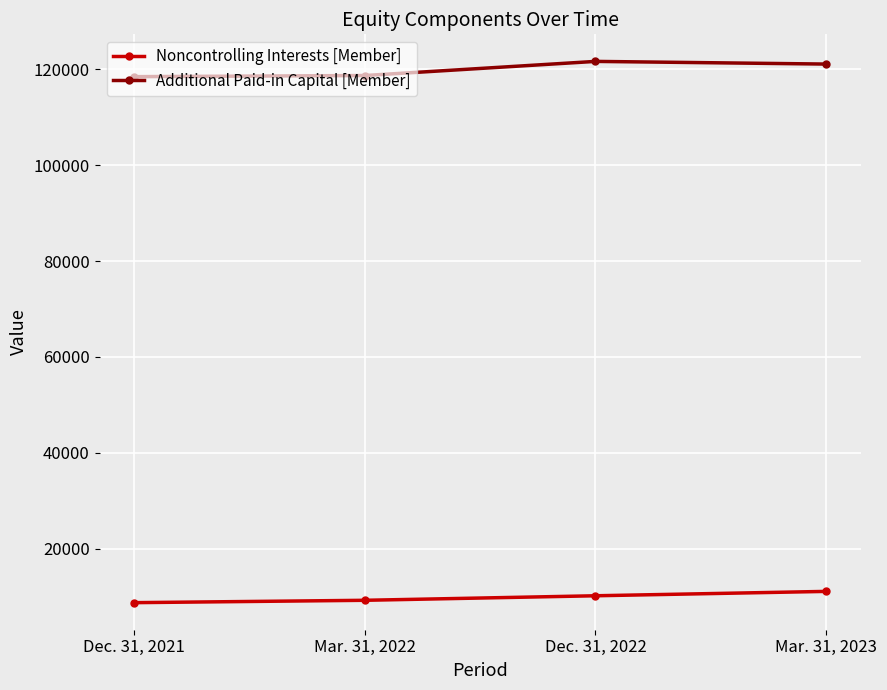

At which category does Additional Paid-in Capital [Member] reach its first local peak?

Dec. 31, 2022